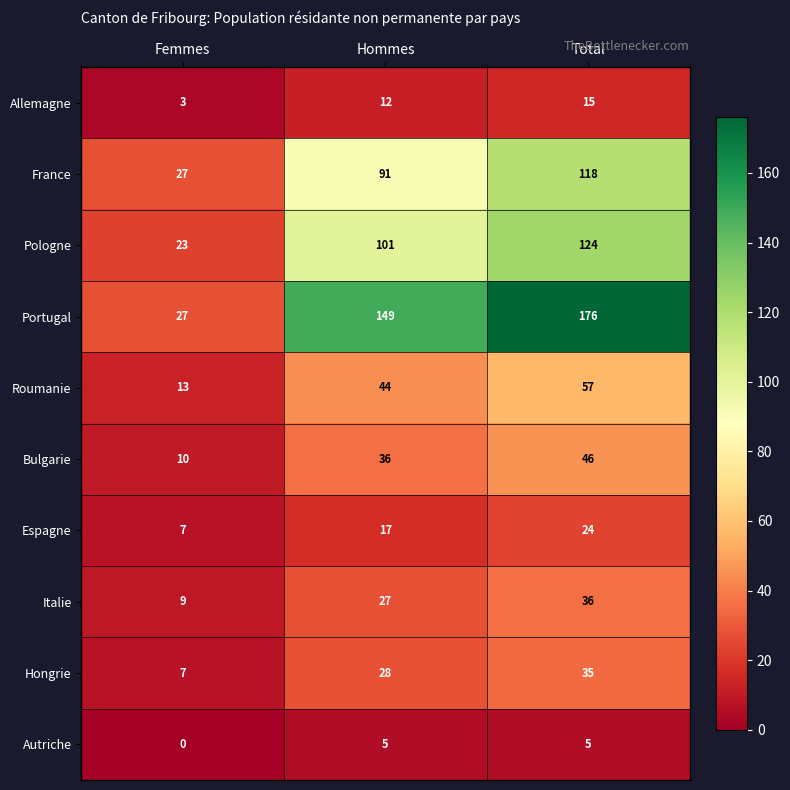

What is the difference between the maximum and minimum values in the Italie series?

27